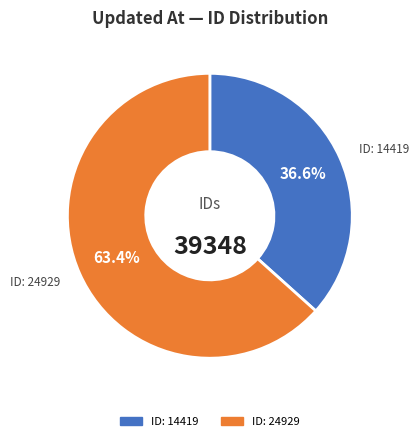

How many slices are in this pie chart?

2